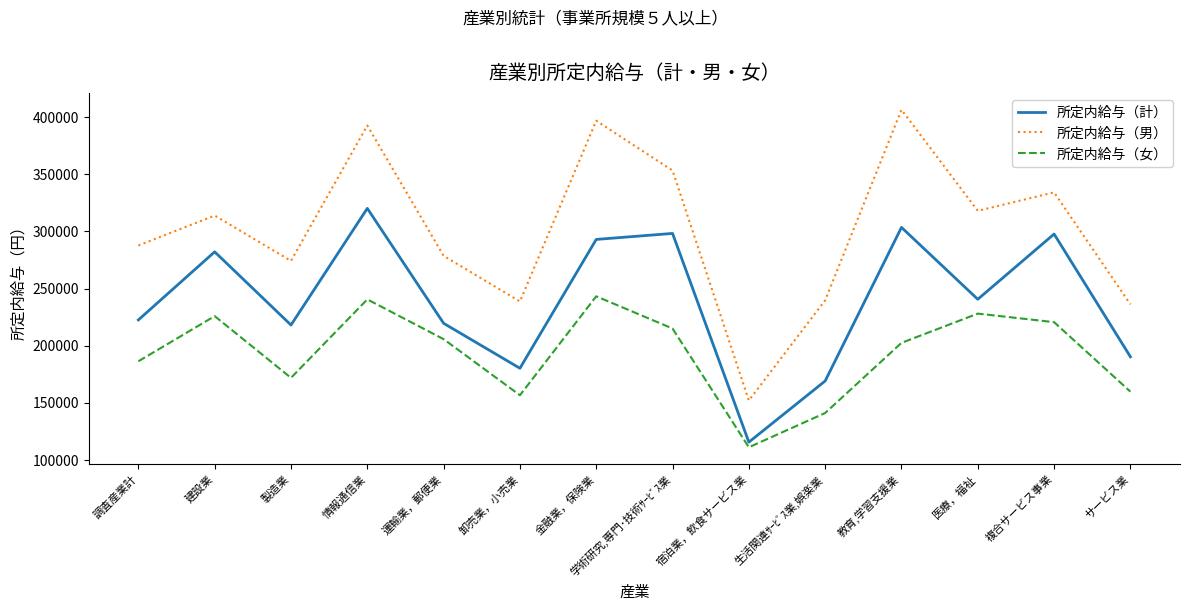

The value of 所定内給与（男） at 金融業，保険業 is 676023. True or false?

False